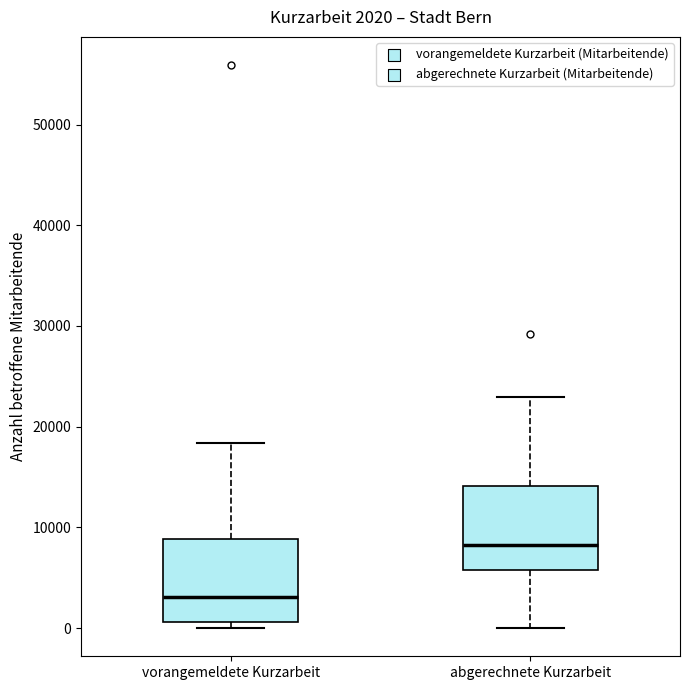

Which box has the highest median line?

abgerechnete Kurzarbeit